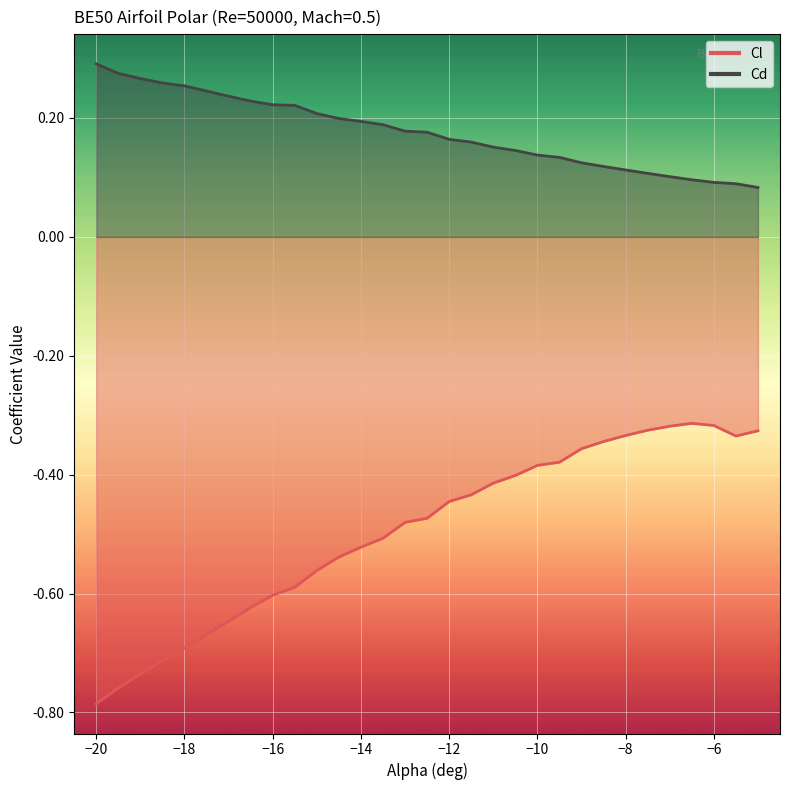

What is the difference between the second highest and second lowest values in the Cd series?

0.2